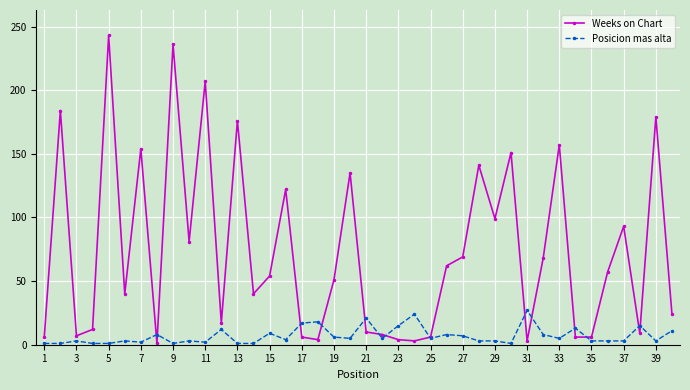

Count the number of categories in the chart.

40